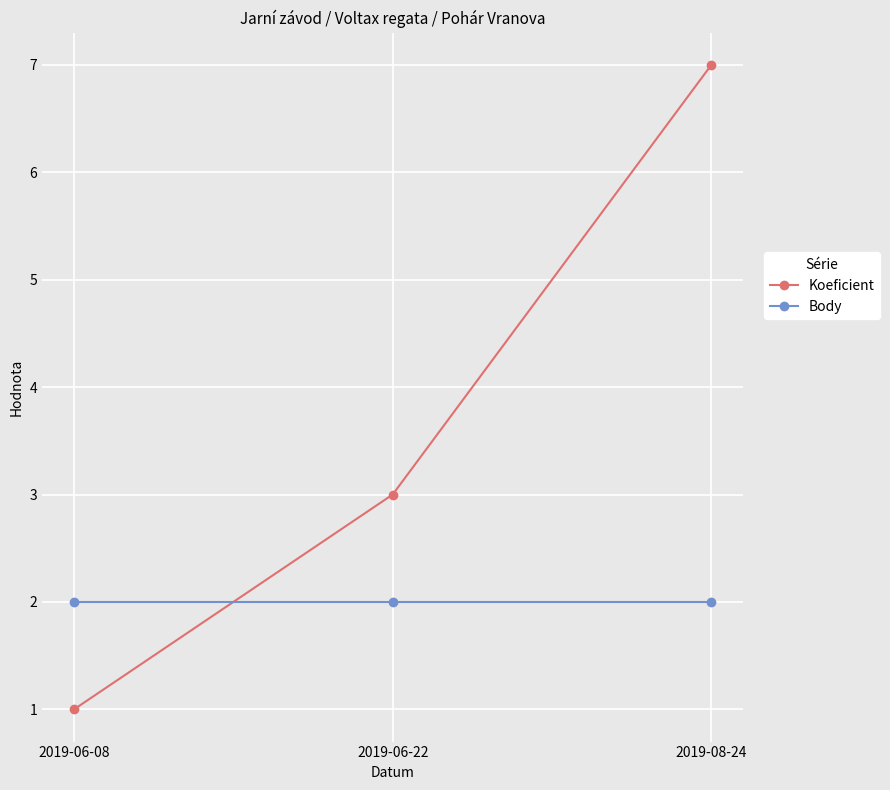

True or false: Koeficient has a value of 7 at 2019-08-24.

True